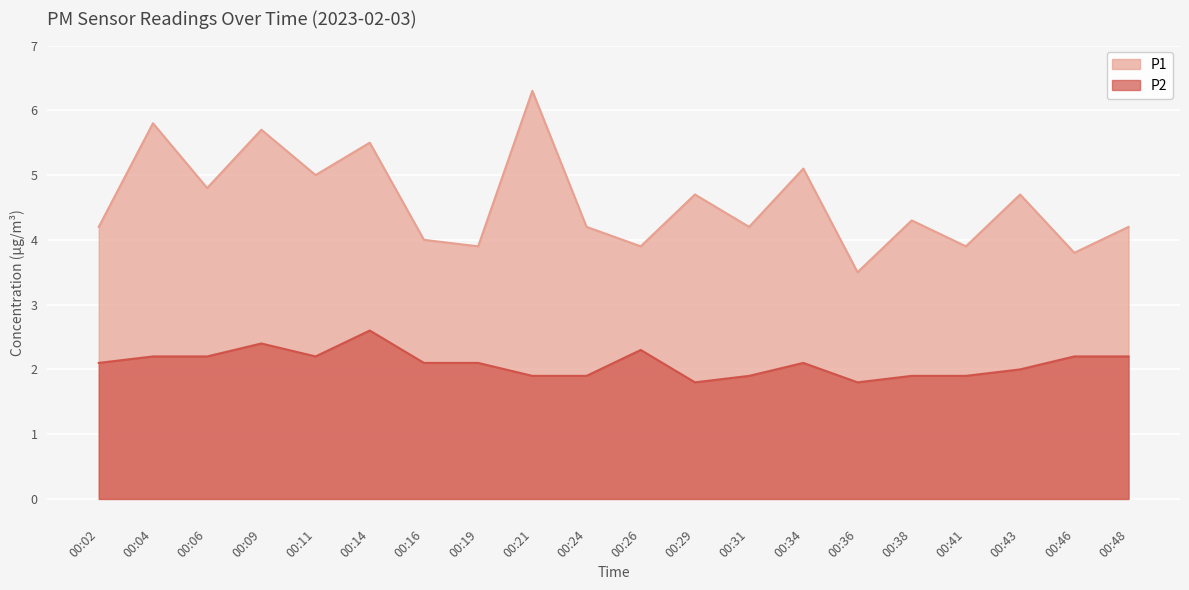

What is the difference between the second highest and minimum values in the P2 series?

0.6